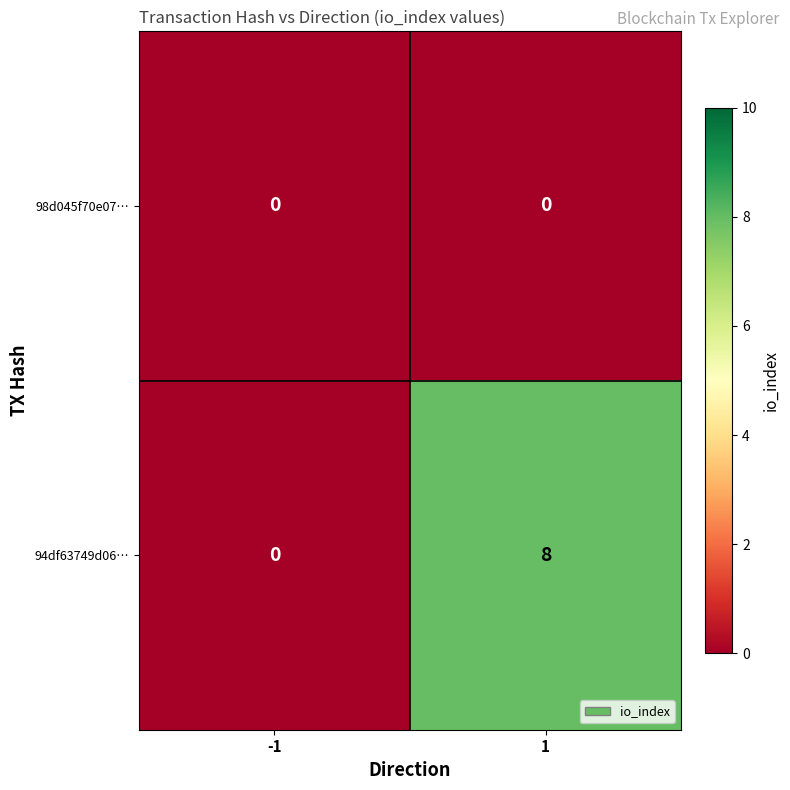

Rank the series by their average value, from highest to lowest.

94df63749d06…, 98d045f70e07…